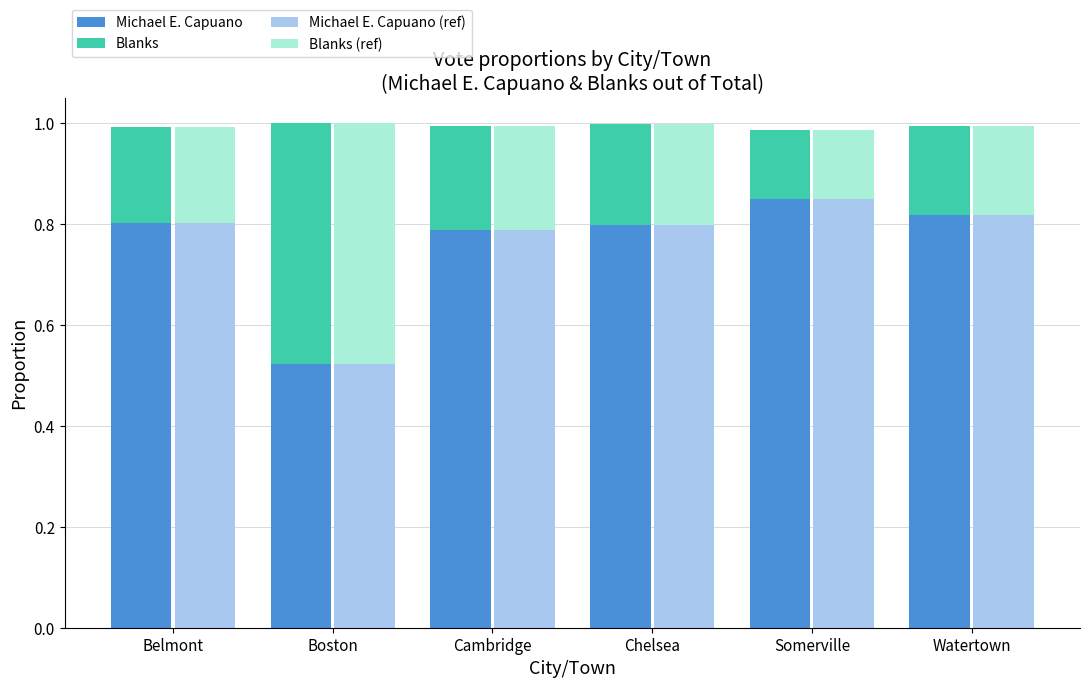

Which series changed the most between Belmont and Boston?

Blanks